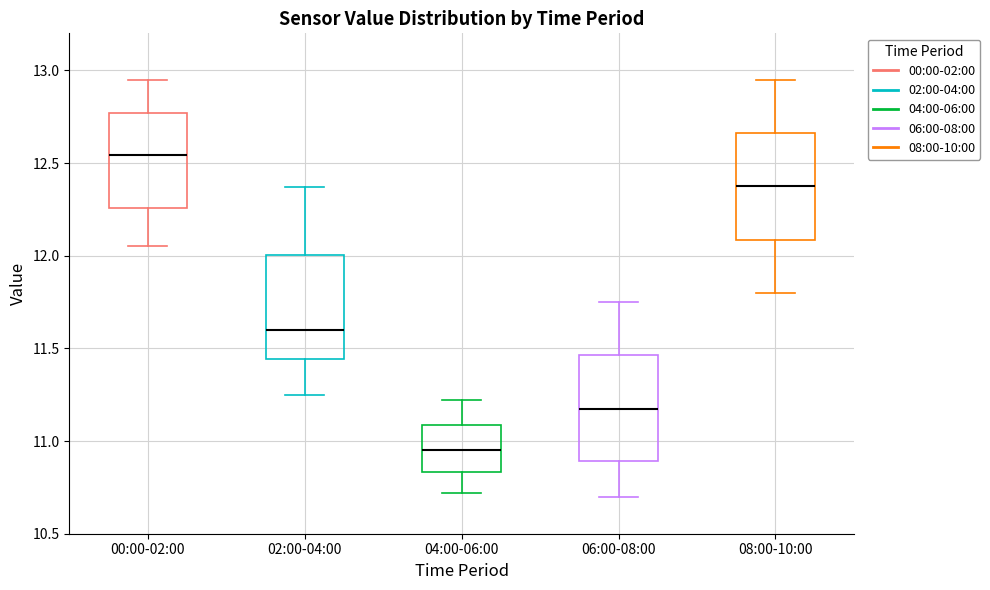

Reading left to right, transcribe this box plot: for each box, give where its median line is, the range the box spans, and where its two whiskers end, as read against the y-axis. The values are not printed on the chart, so give them approximately, as read against the axis.

00:00-02:00: median 12.55, box 12.25 to 12.75, whiskers 12.05 to 12.95
02:00-04:00: median 11.60, box 11.45 to 12.00, whiskers 11.25 to 12.35
04:00-06:00: median 10.95, box 10.85 to 11.10, whiskers 10.70 to 11.20
06:00-08:00: median 11.20, box 10.90 to 11.45, whiskers 10.70 to 11.75
08:00-10:00: median 12.40, box 12.10 to 12.65, whiskers 11.80 to 12.95